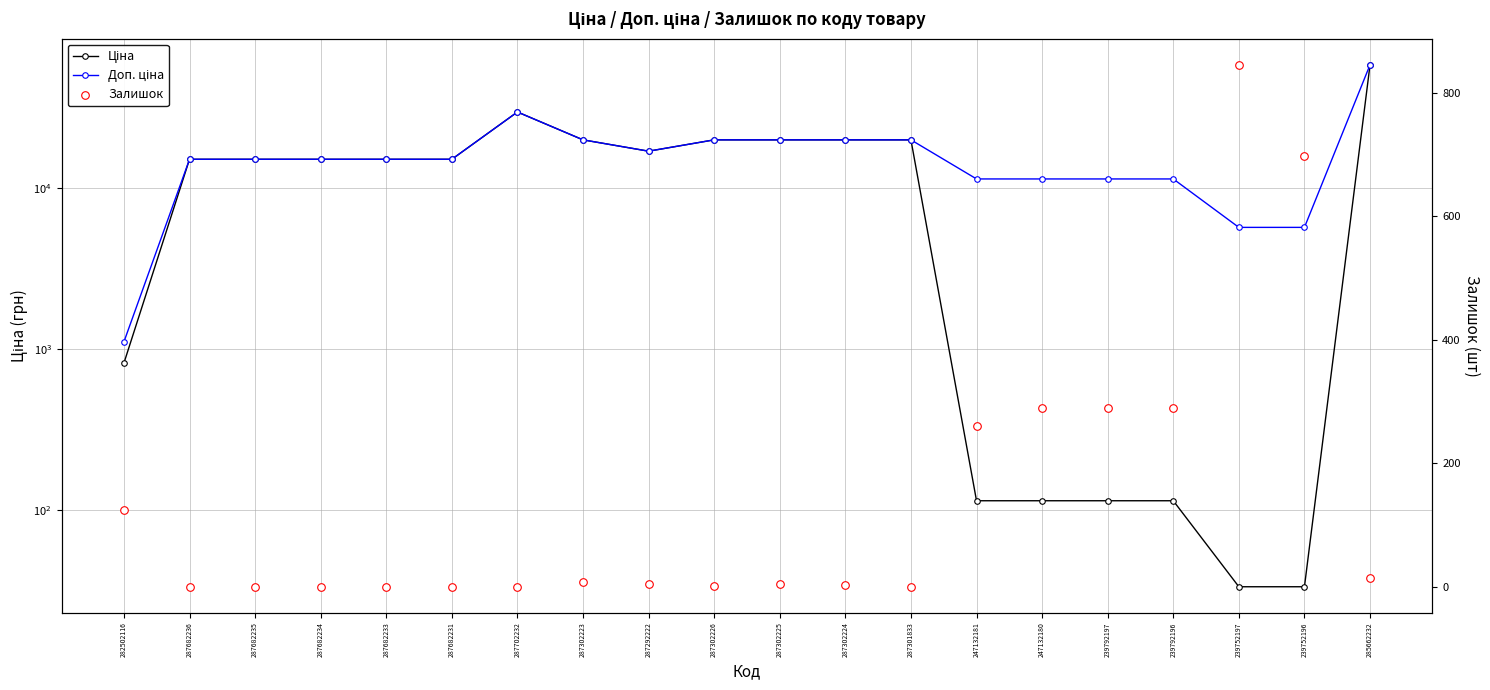

At which category is the sum across all series the highest?

285662232